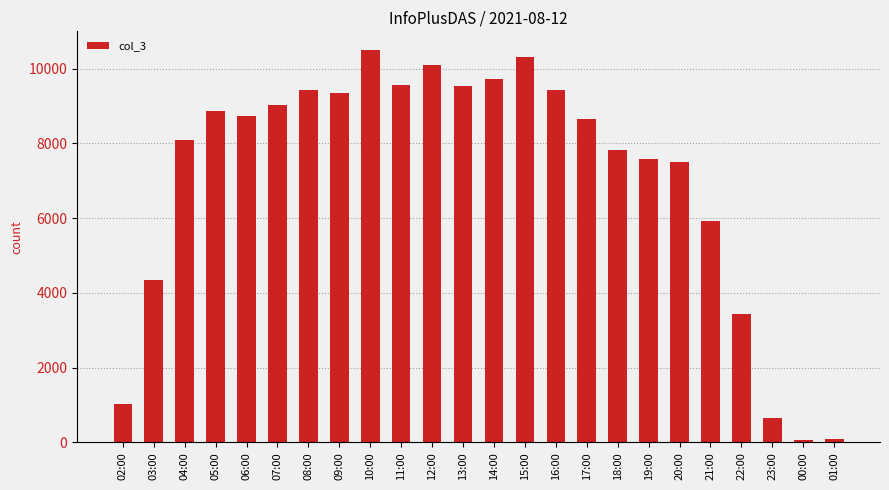

Are the bars grouped side by side (vs. stacked)?

No